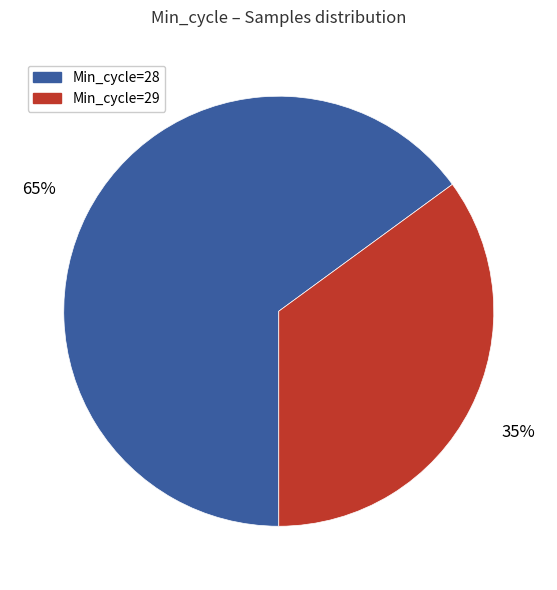

True or false: Min_cycle=29 accounts for 29% of the total.

False